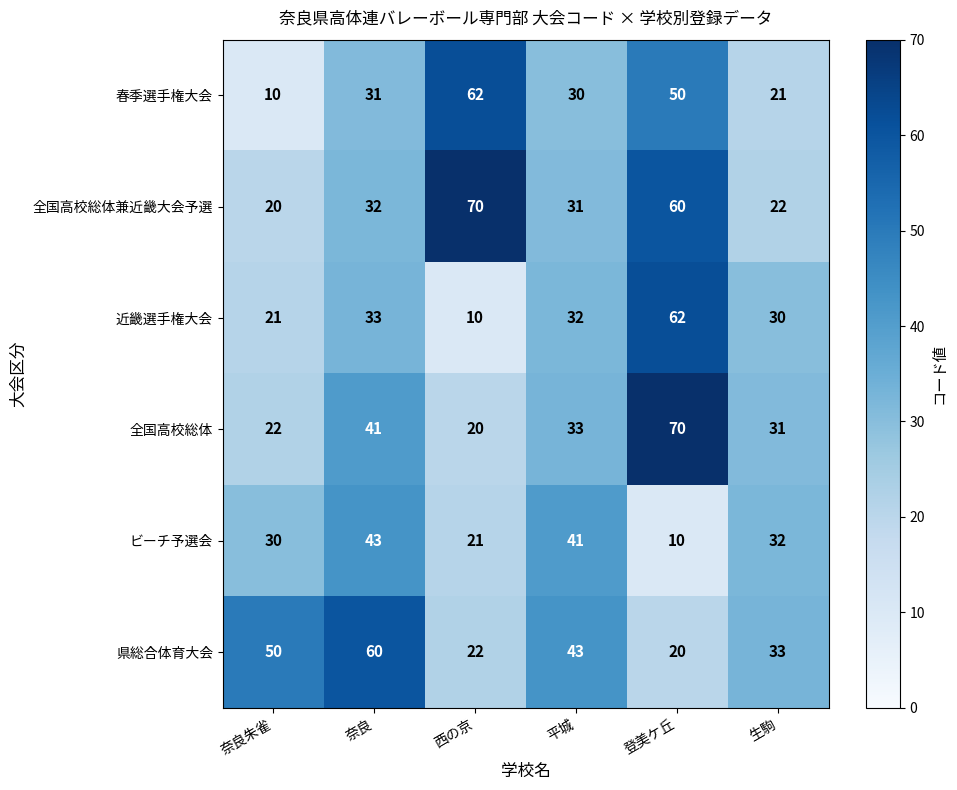

What is the difference between the second highest and minimum values in the 春季選手権大会 series?

40